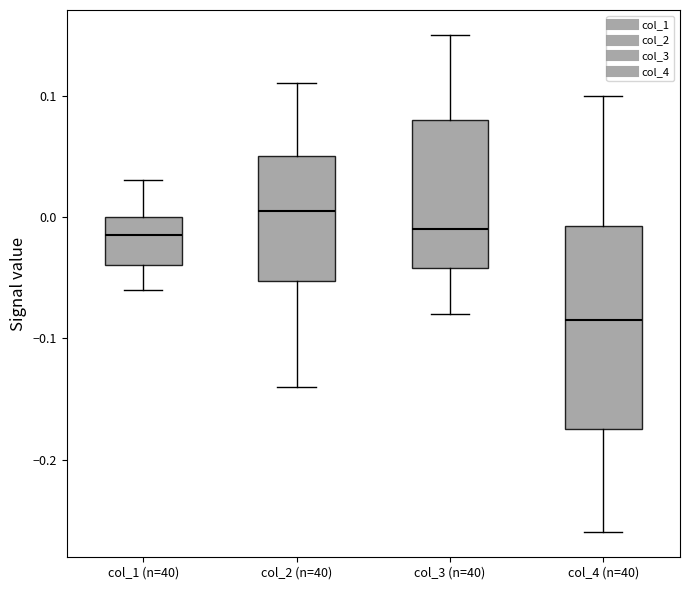

Where does the lower whisker of the box for col_3 (n=40) end on the y-axis? The values are not printed on the chart, so give them approximately, as read against the axis.

-0.08